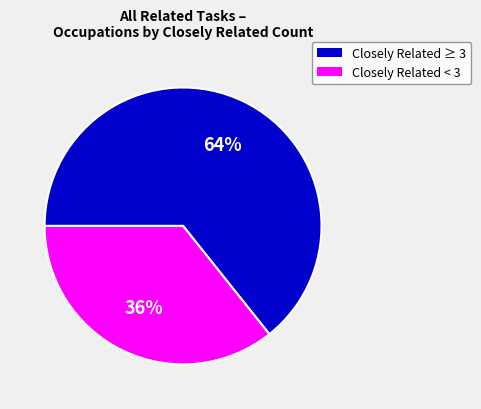

To the nearest percent, what is the average slice percentage?

50%